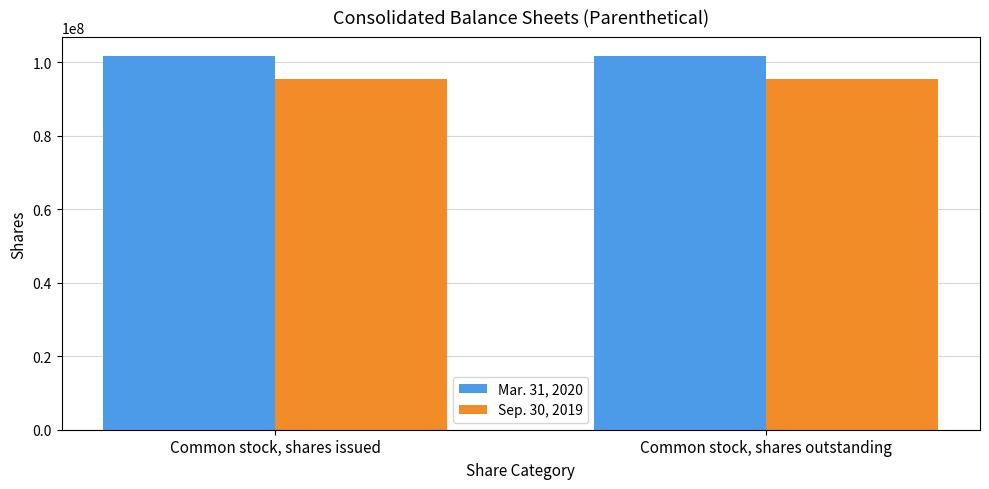

Reading left to right, what are all the values shown in this chart?

Mar. 31, 2020: Common stock, shares issued=101748107	Common stock, shares outstanding=101748107
Sep. 30, 2019: Common stock, shares issued=95506271	Common stock, shares outstanding=95506271